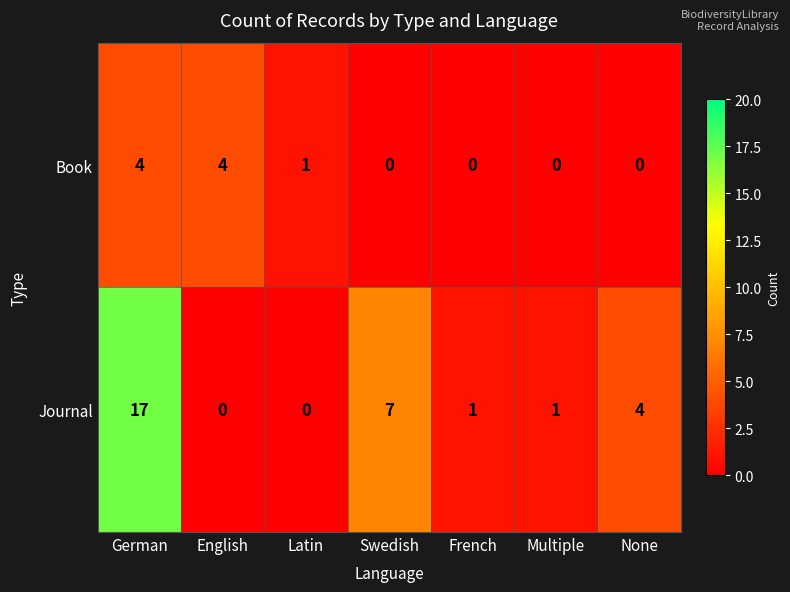

True or false: Book has a value of 4 at German.

True